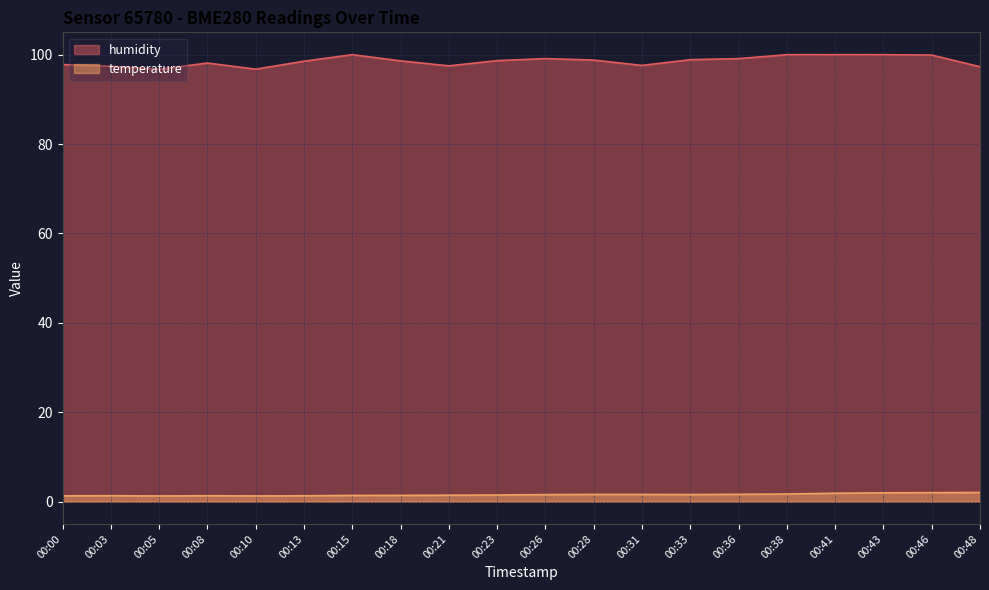

Reading left to right, list all the values displayed in this chart.

humidity: 97.8	97.4	96.7	98.1	96.8	98.5	100.0	98.6	97.5	98.7	99.1	98.8	97.6	98.9	99.1	100.0	100.0	100.0	99.9	97.3
temperature: 1.3	1.3	1.3	1.3	1.3	1.3	1.4	1.4	1.4	1.5	1.6	1.6	1.6	1.6	1.6	1.7	1.9	2.0	2.0	2.0